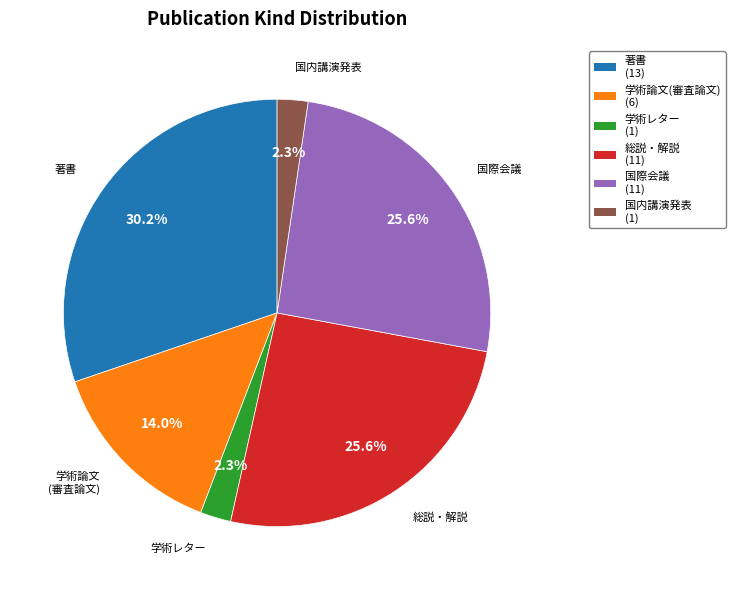

Is there any slice that represents more than half of the pie?

No